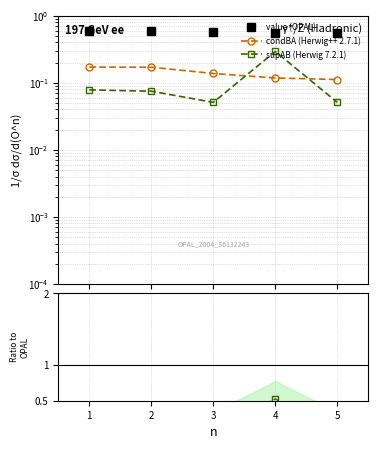

At 3, list the series in order from largest to smallest.

value (OPAL), condBA ratio, condBA (Herwig++ 2.7.1), supAB ratio, supAB (Herwig 7.2.1)